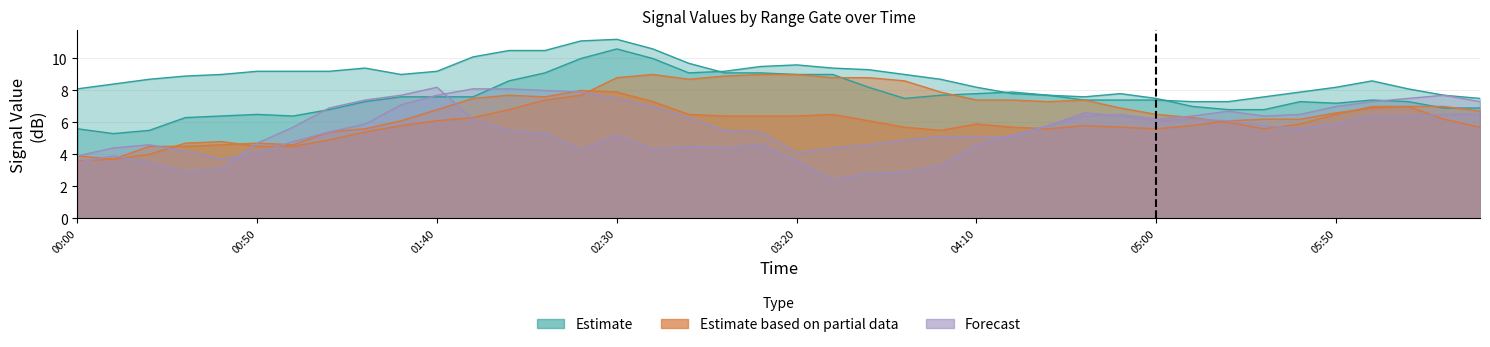

True or false: 2.933 and 2.342 intersect in this chart.

False